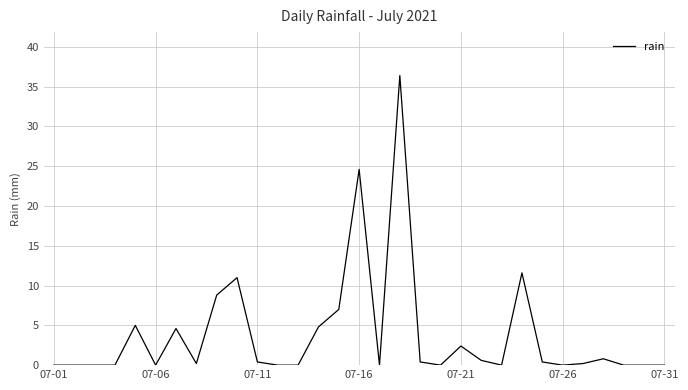

What is the greatest value displayed?

36.4